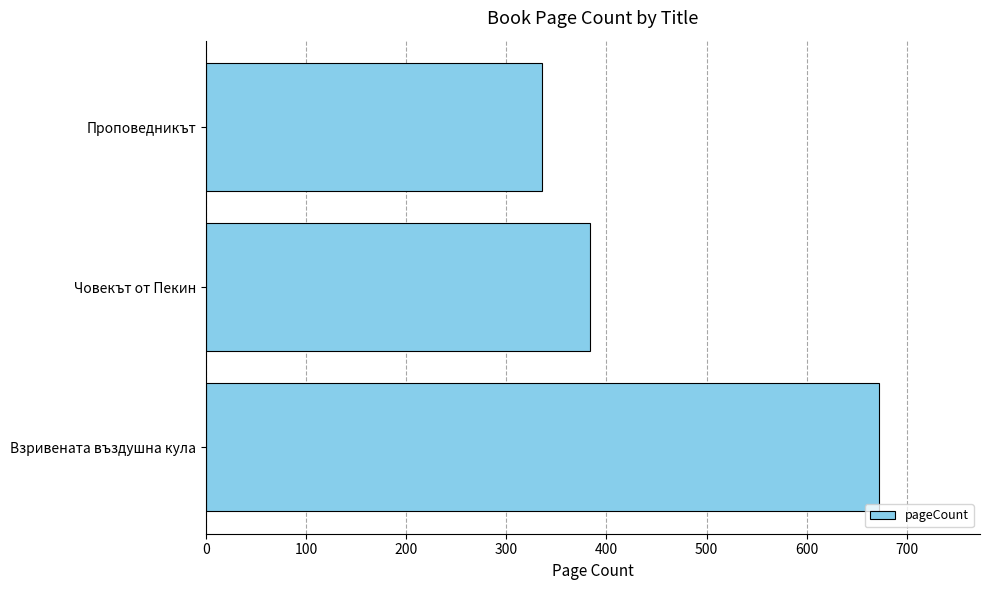

What is the sum of all values?

1392